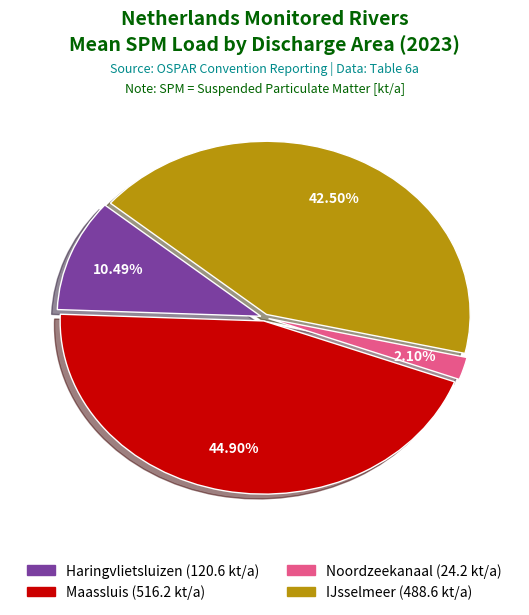

What is the ratio of the value at Maassluis to the value at Haringvlietsluizen?

4.3